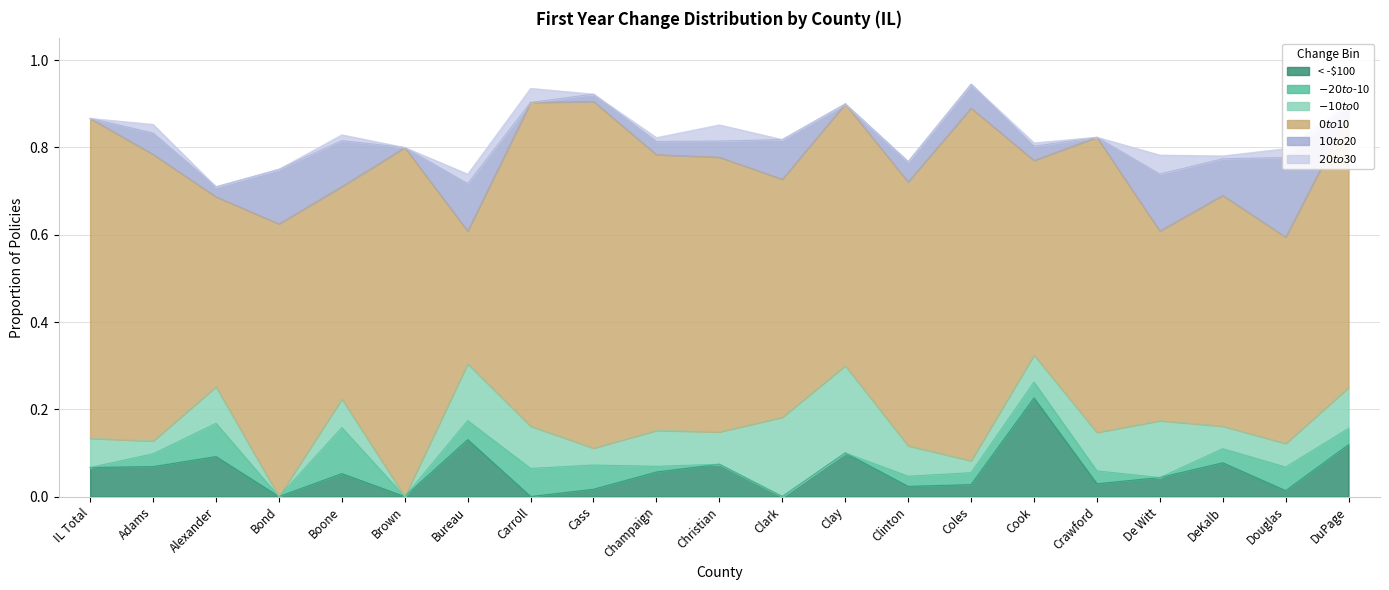

What is the value of the < -$100 point at the 1st from the left?

0.1